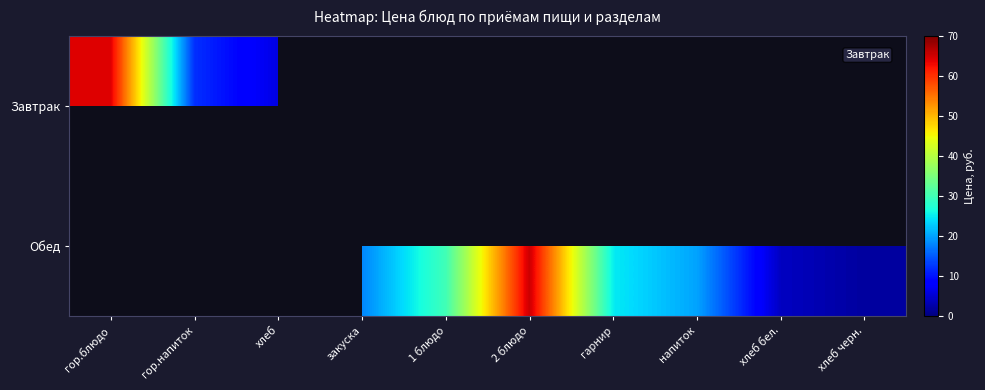

What is the smallest value displayed?

2.0